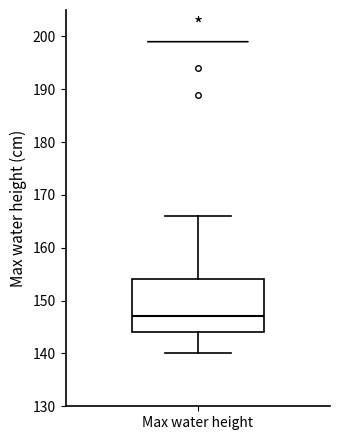

Transcribe this box plot: give where the median line is, the range the box spans, and where the two whiskers end, as read against the y-axis. The values are not printed on the chart, so give them approximately, as read against the axis.

median 147, box 144 to 154, whiskers 140 to 166